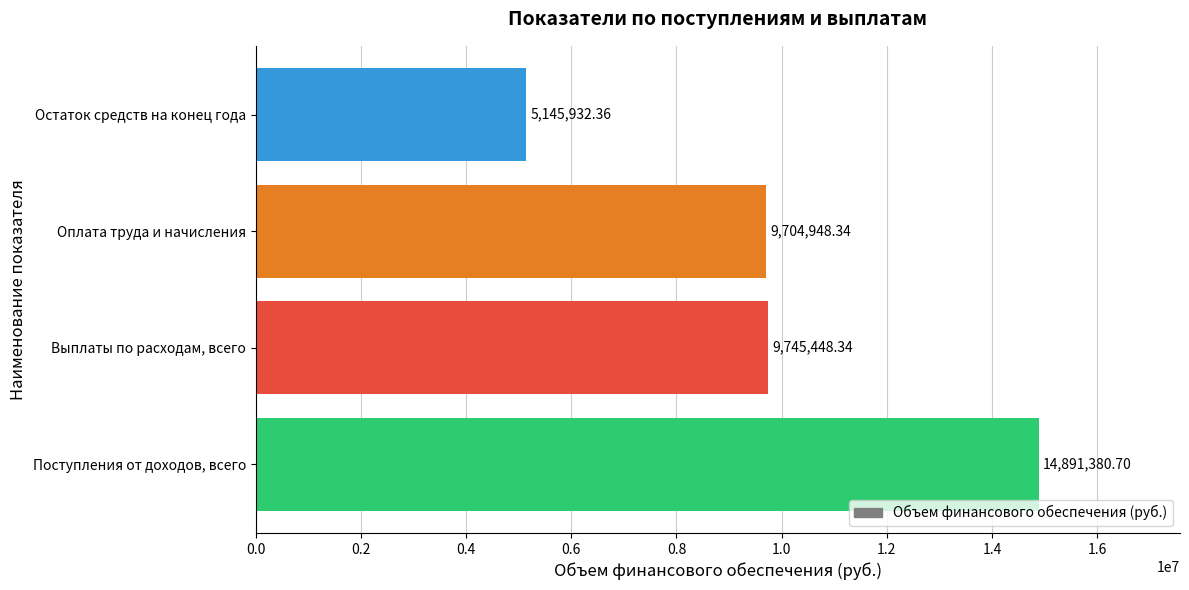

At which label is the value closest to 10018656?

Выплаты по расходам, всего